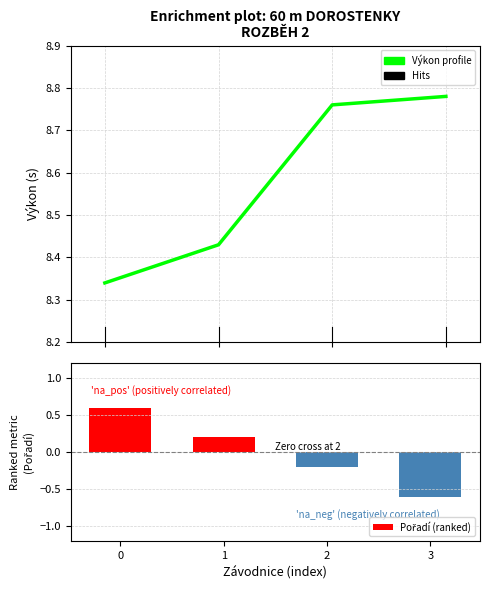

At which category does the chart reach its minimum across all series?

3